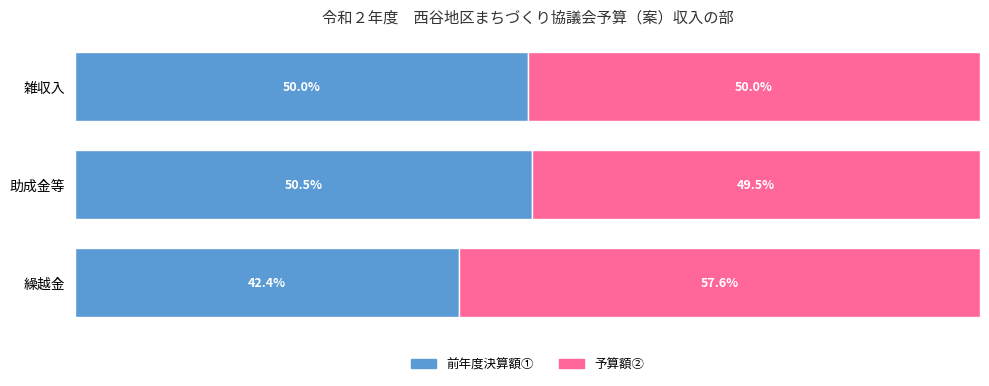

At which label does 前年度決算額① reach its peak?

助成金等